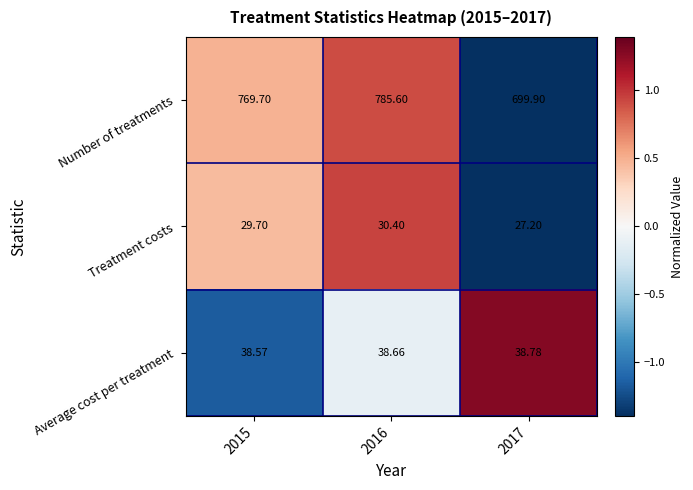

Which series has the largest total across all categories?

Number of treatments